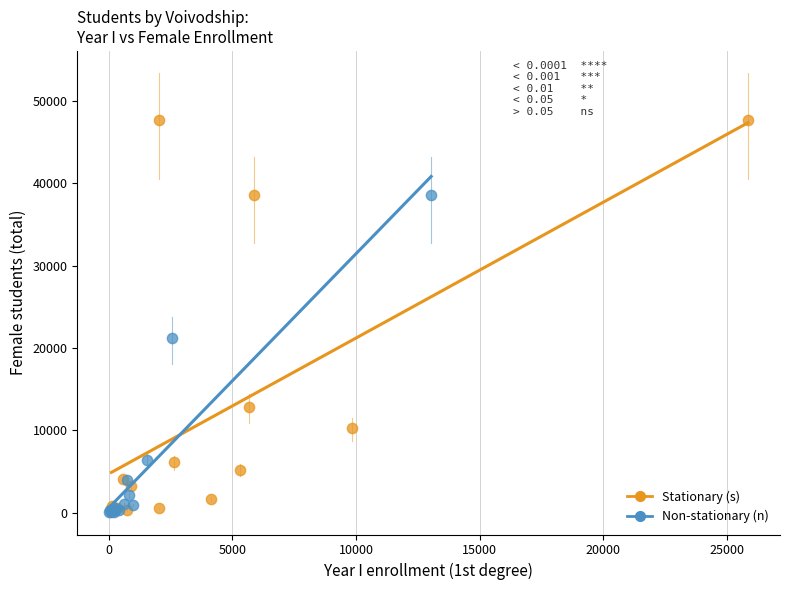

Which series has the widest spread of Y values?

Stationary (s)